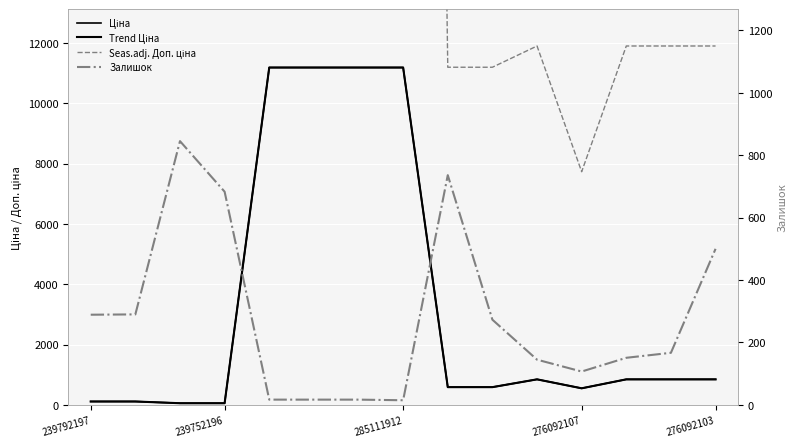

At which category does Seas.adj. Доп. ціна reach its first local valley?

276092107